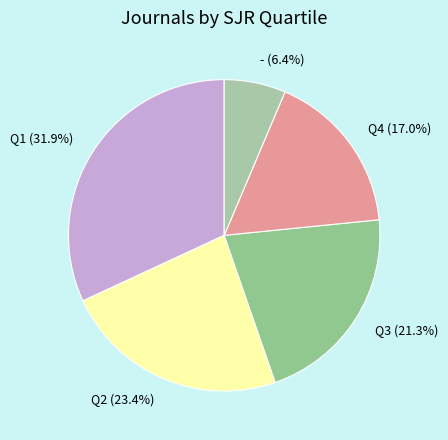

Is the sum of Q3 and - greater than half?

No